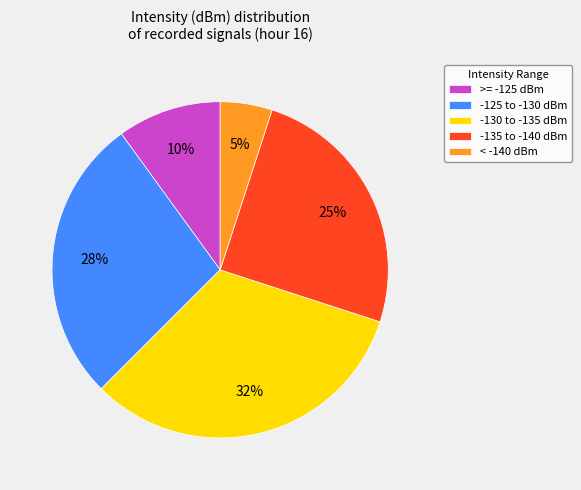

Do -135 to -140 dBm and >= -125 dBm together represent more than half of the pie?

No